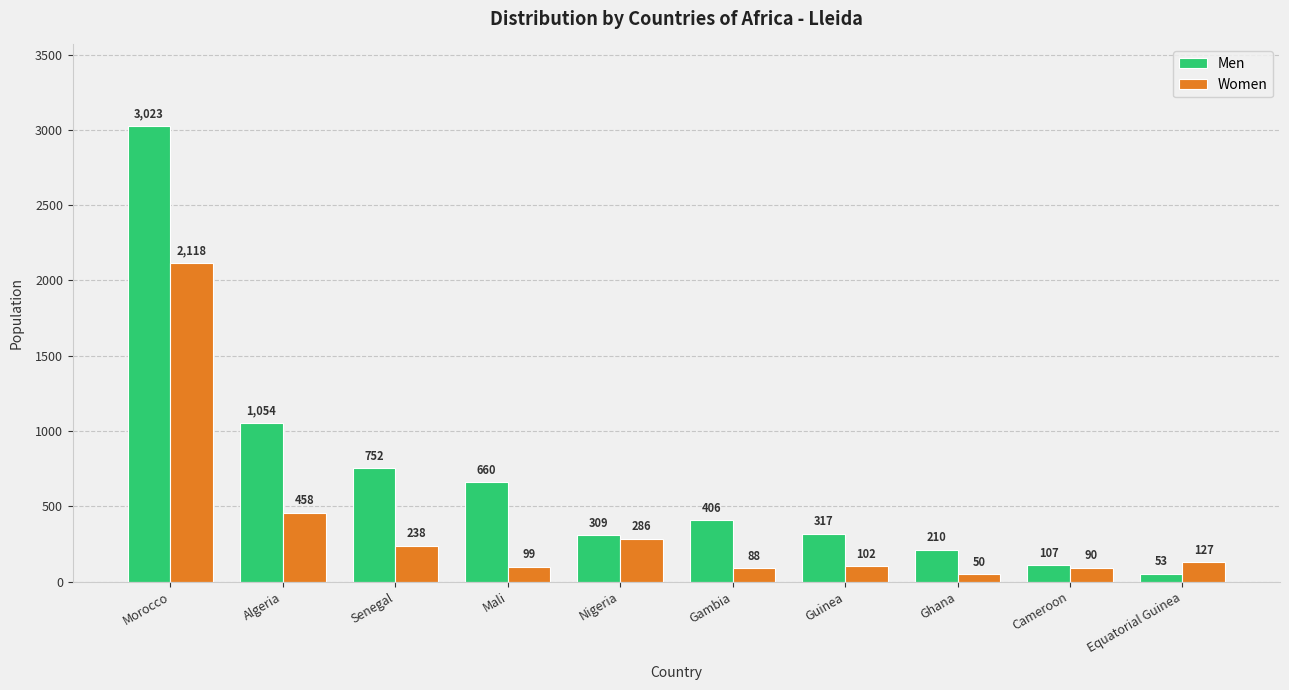

Which series has the largest total across all categories?

Men